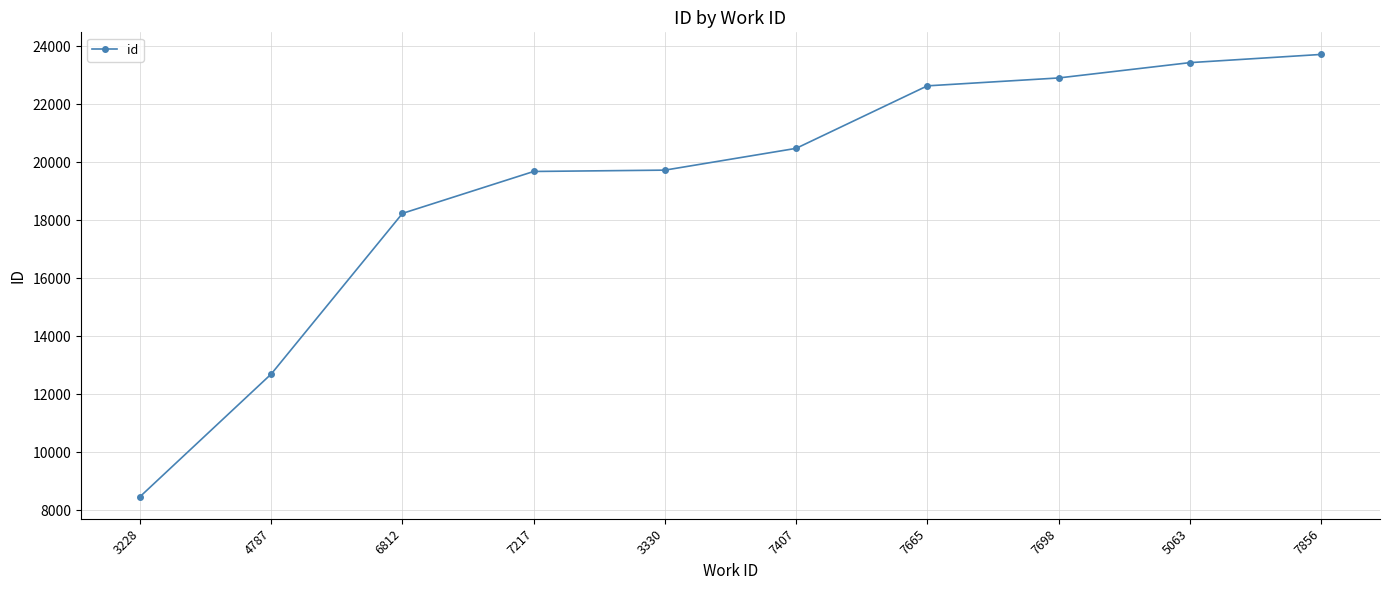

Where is the data nearest to the value 16100?

6812